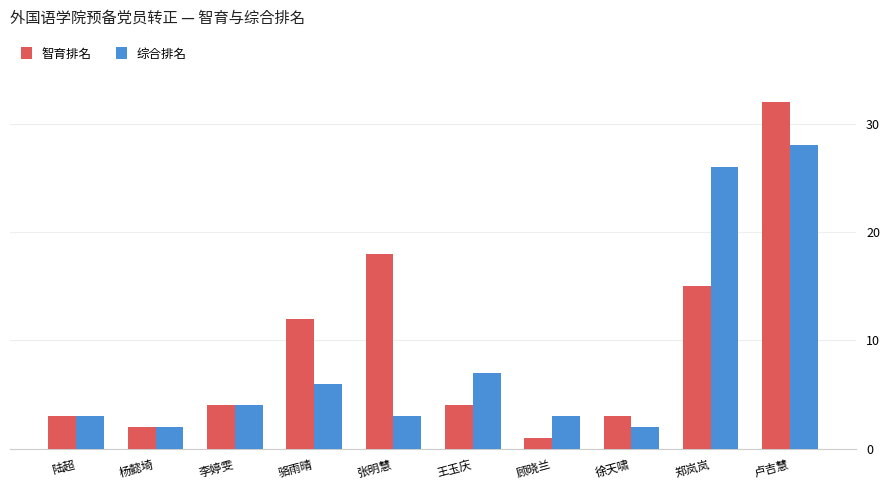

The 综合排名 series shows 43 at 郑岚岚. True or false?

False